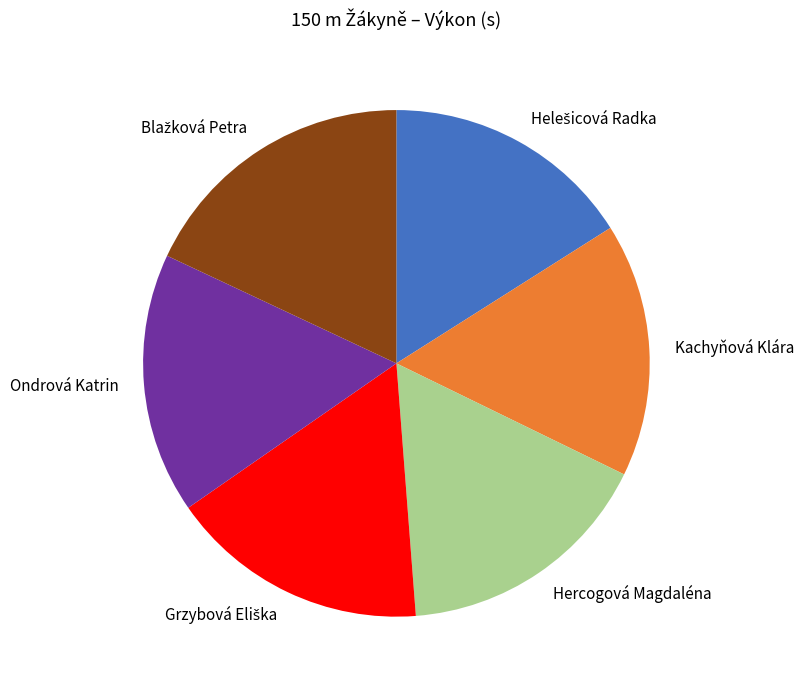

Is it true that Hercogová Magdaléna is 17% of the pie?

True